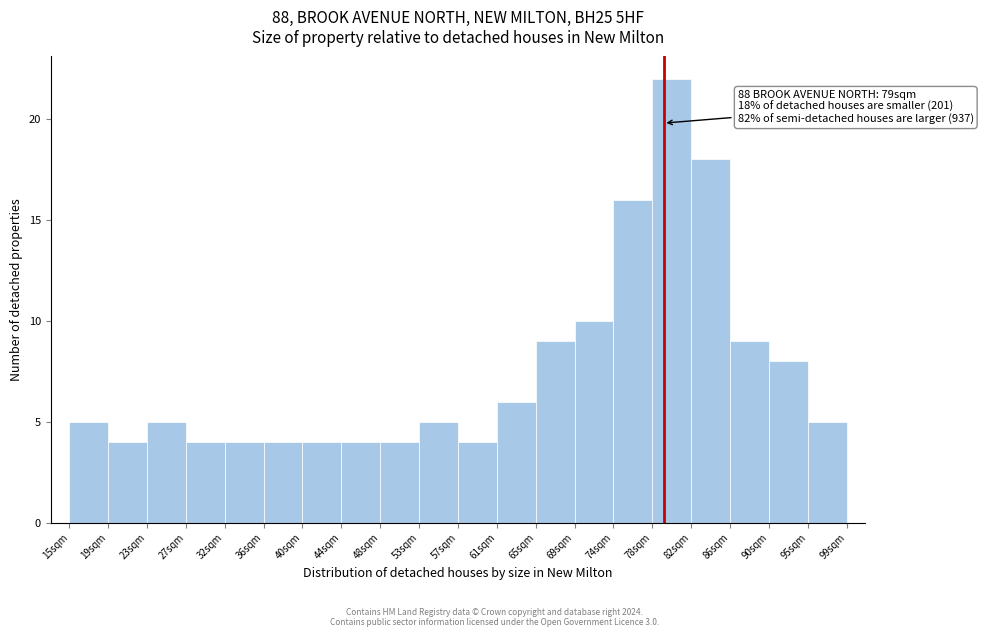

Over which range of the x-axis is the bar tallest?

78.0 to 82.0